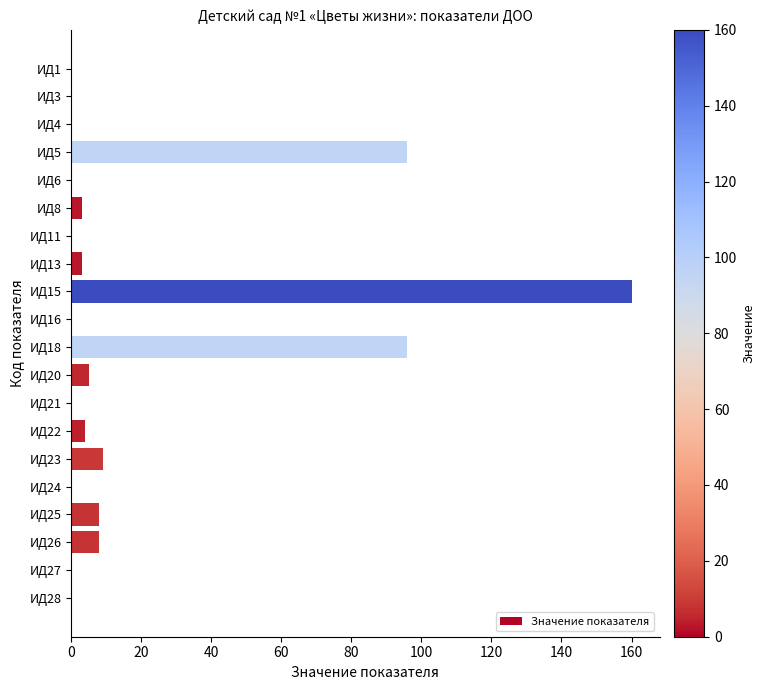

What is the change in value from ИД24 to ИД25?

+8